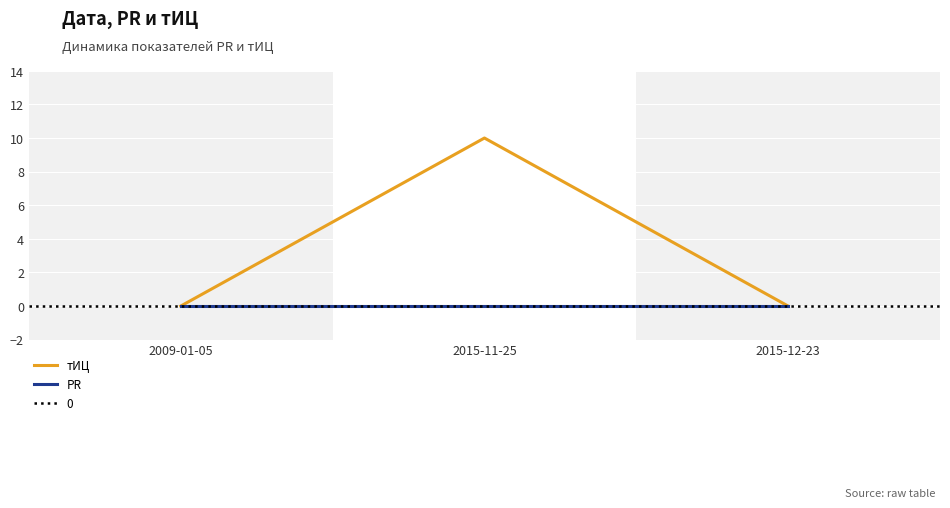

Is it true that тИЦ equals 10 at 2015-11-25?

True